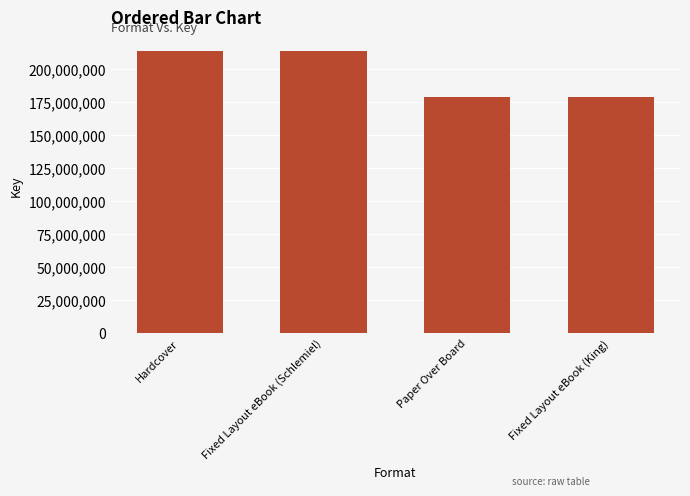

Approximately how many times larger is the value at Fixed Layout eBook (Schlemiel) compared to Paper Over Board?

1.2